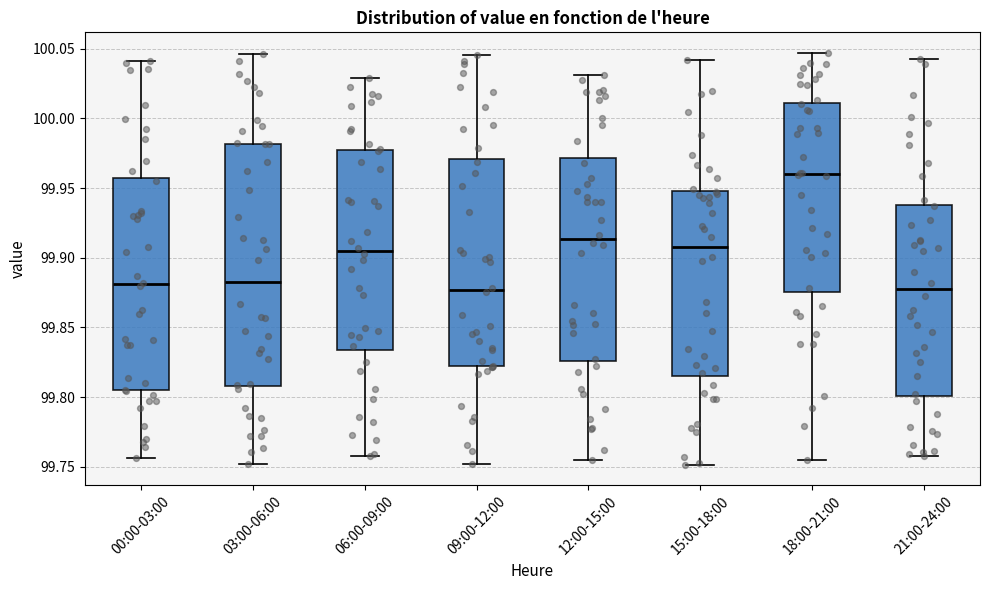

Where does the lower whisker of the box for 15:00-18:00 end on the y-axis? The values are not printed on the chart, so give them approximately, as read against the axis.

99.750